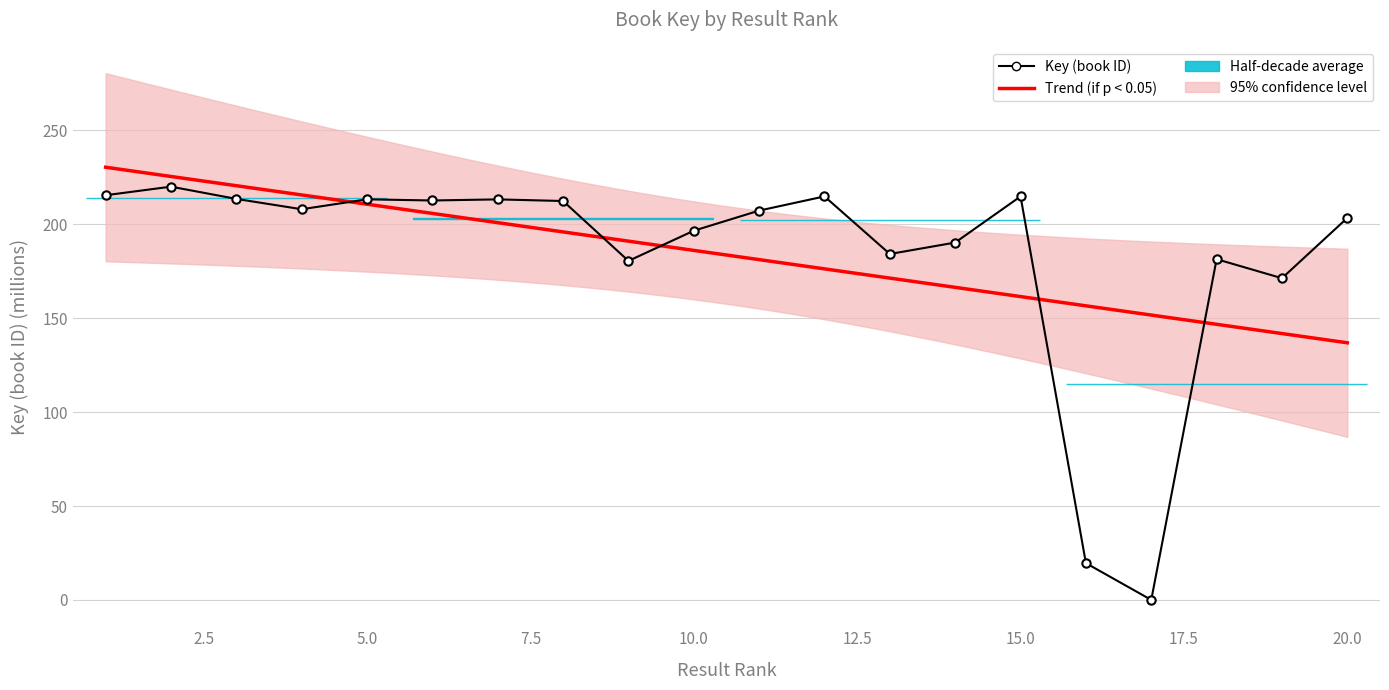

Rank the categories by value from highest to lowest.

2, 1, 15, 12, 3, 5, 7, 6, 8, 4, 11, 20, 10, 14, 13, 18, 9, 19, 16, 17